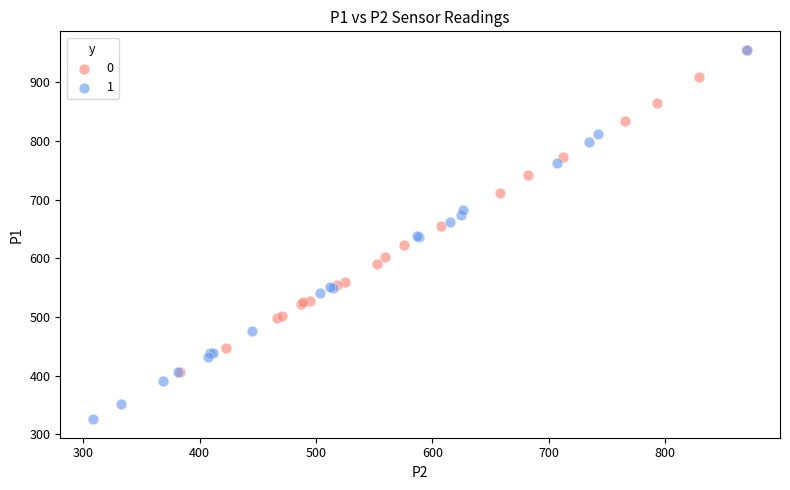

What are all the series names shown in the legend?

0, 1